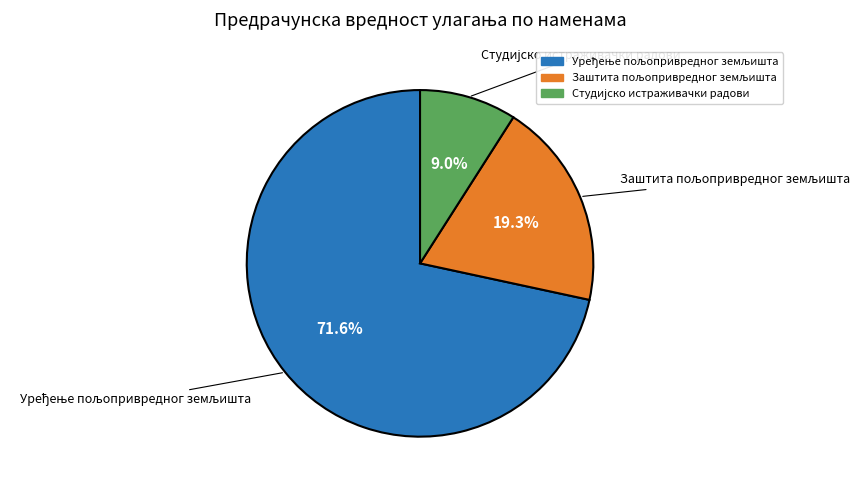

Does any single category account for the majority?

Yes